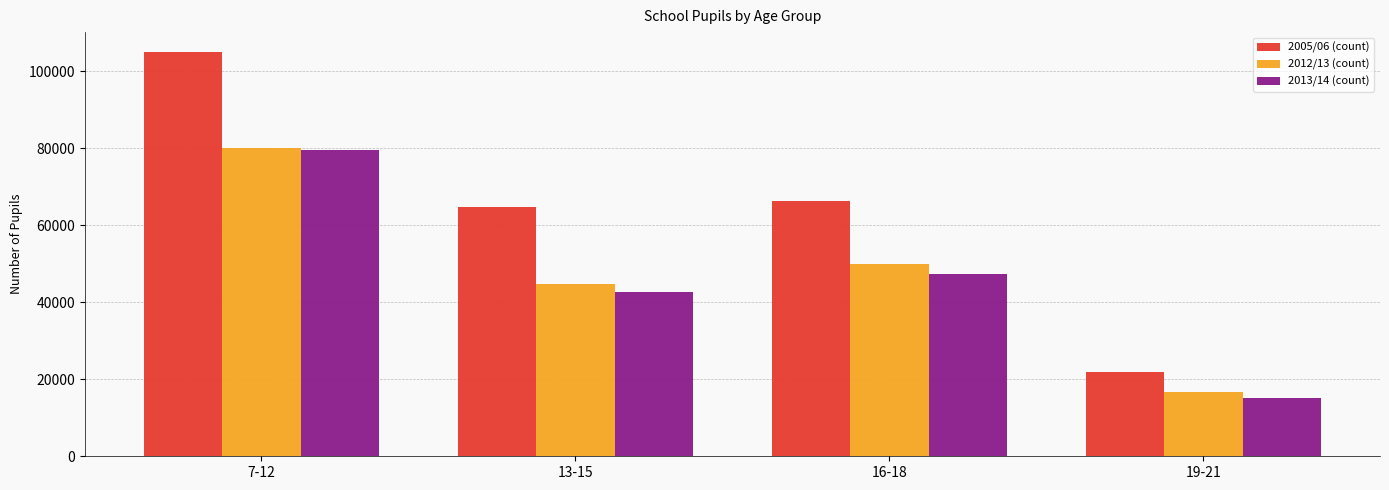

What is the approximate value of 2012/13 (count) at 16-18?

50039